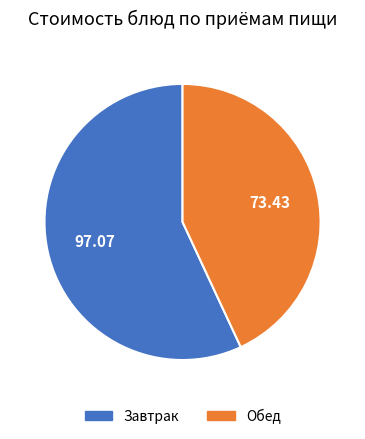

Is there a majority slice in this chart?

Yes